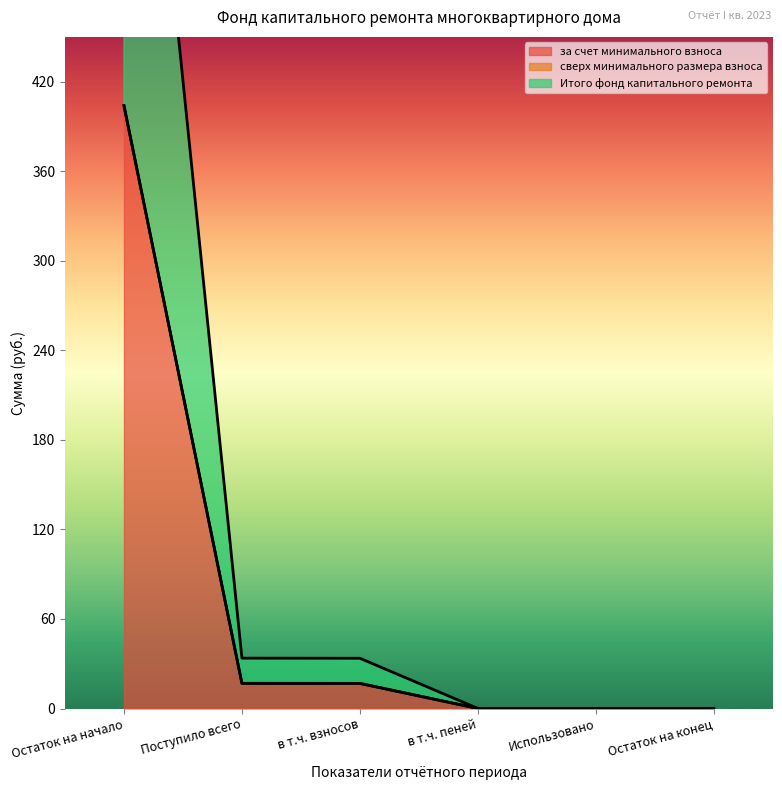

Is the value of за счет минимального взноса at в т.ч. пеней greater than the value of Итого фонд капитального ремонта at Поступило всего?

No